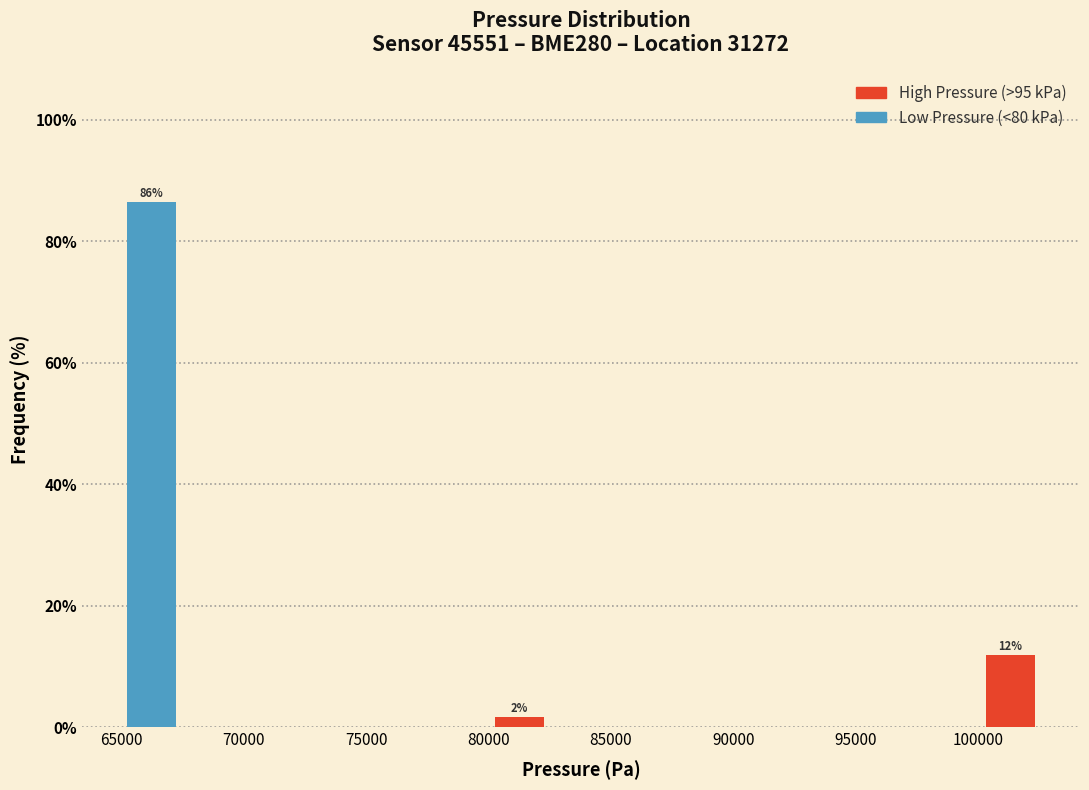

Which range on the x-axis has the tallest bar?

65000 to 67500